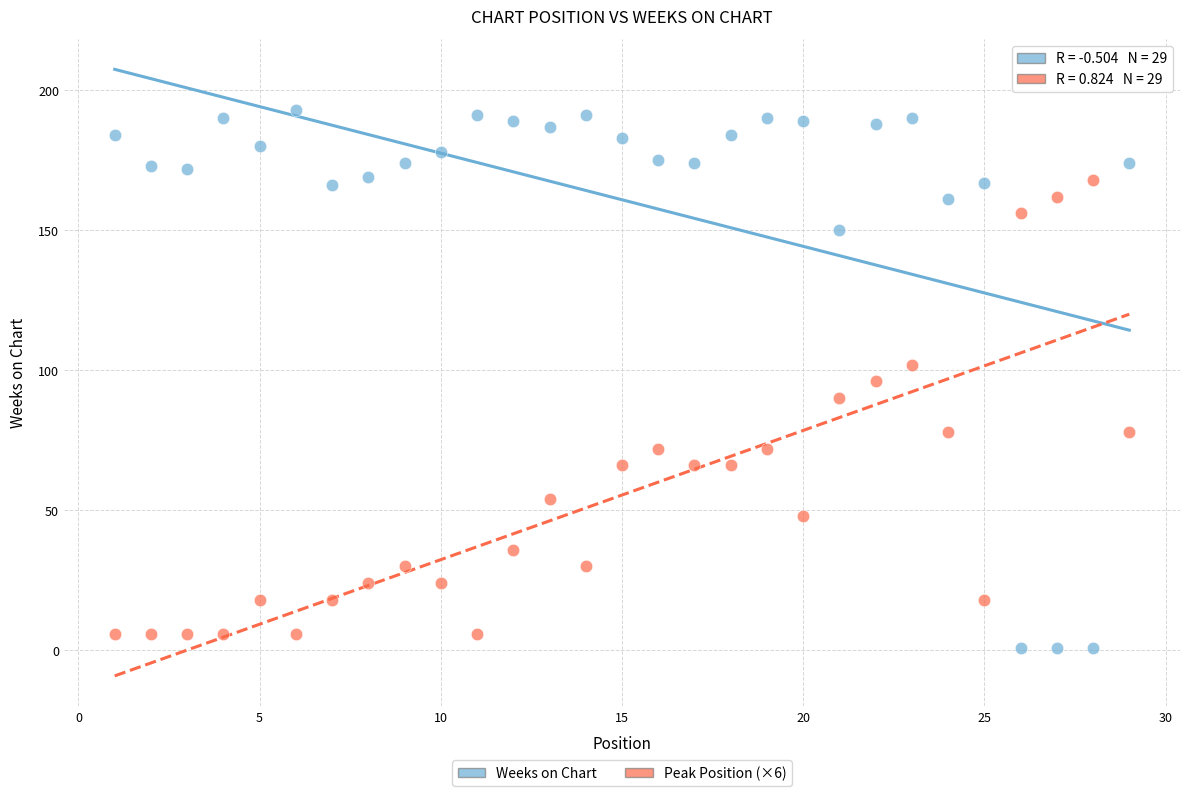

Across all data points, what is the range of X values (max minus min)?

28